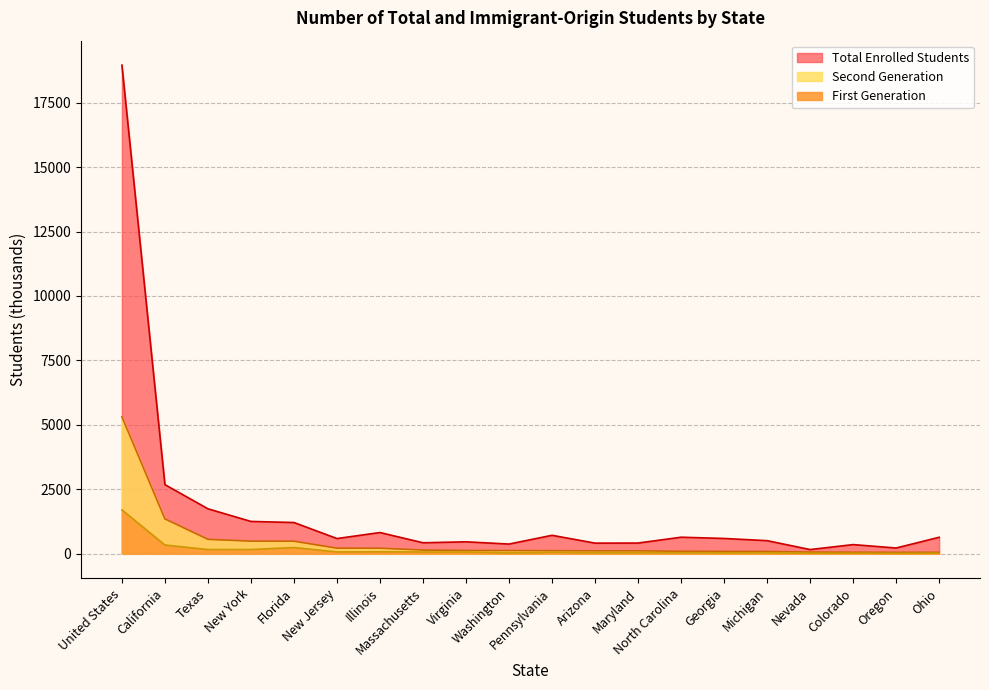

Rank the categories by First Generation value from lowest to highest.

Oregon, Nevada, Ohio, Colorado, Washington, Georgia, Michigan, Arizona, North Carolina, Maryland, Pennsylvania, Virginia, Massachusetts, New Jersey, Illinois, Texas, New York, Florida, California, United States